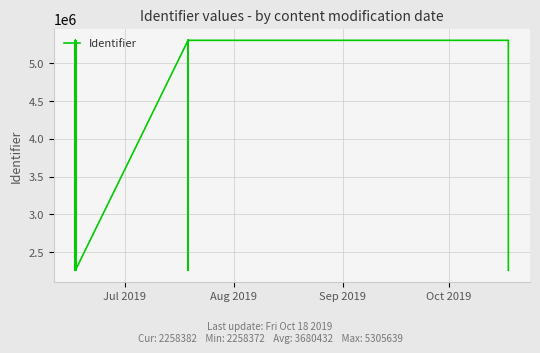

What is the maximum value shown in the chart?

5305639